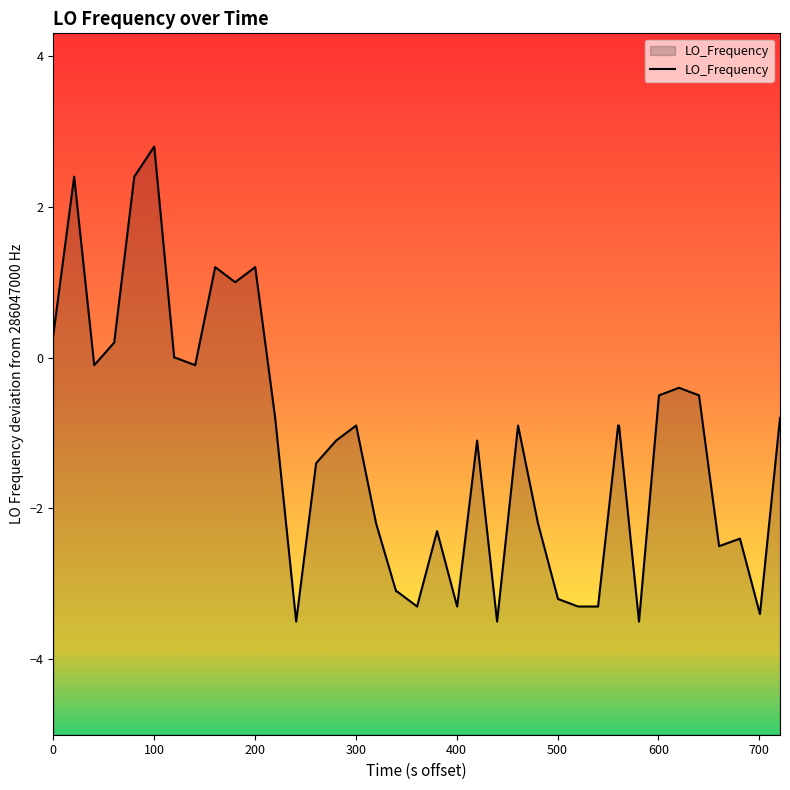

What is the difference between the maximum and minimum values?

6.3